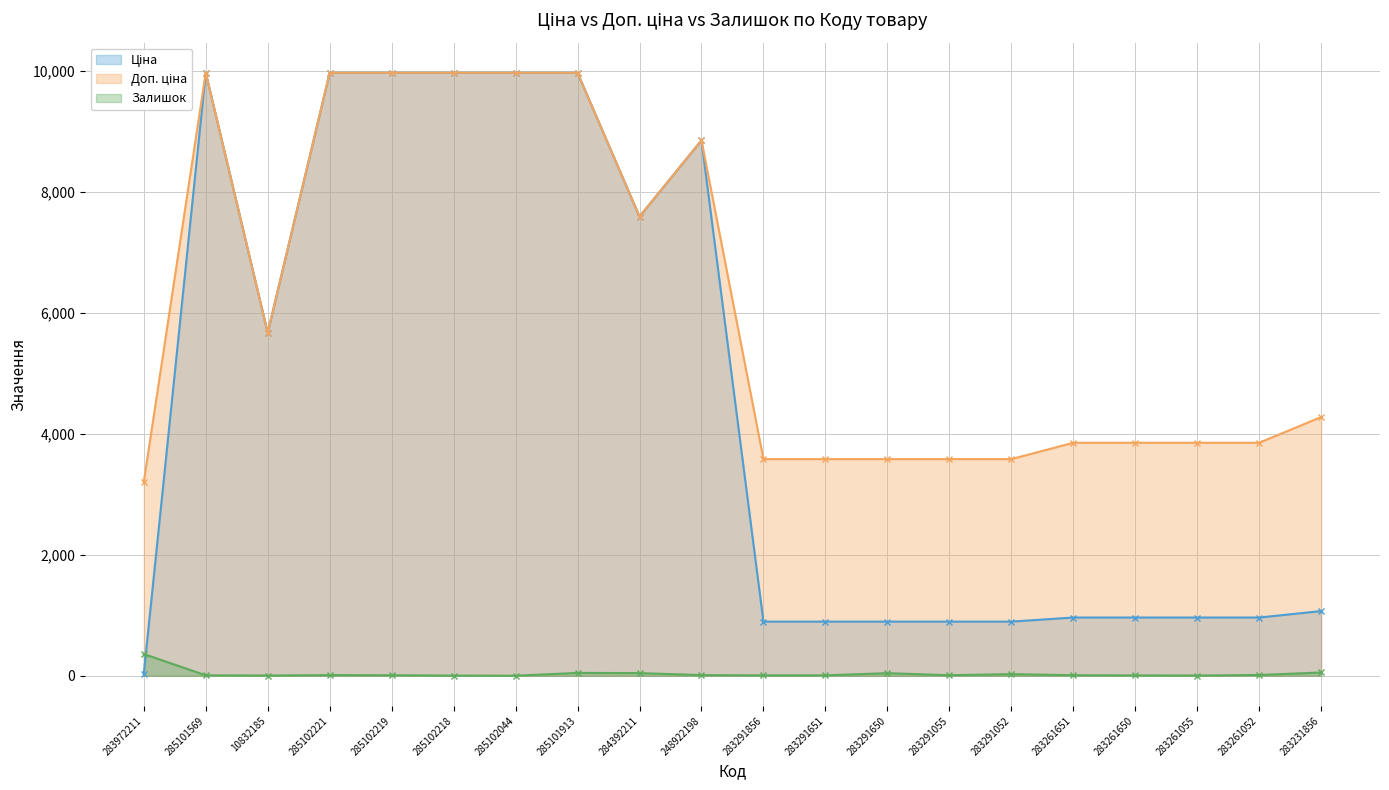

What is the difference between the Доп. ціна values at 283261055 and 285101913?

6120.9